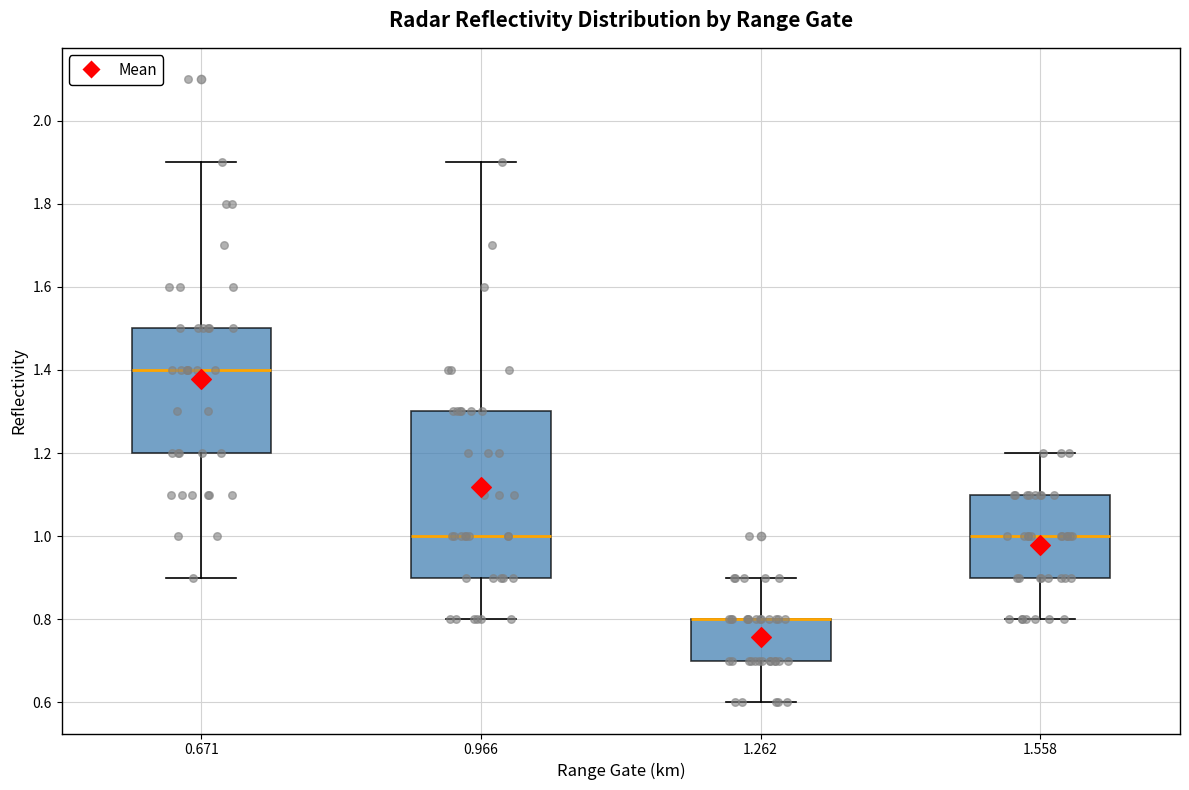

Reading left to right, transcribe this box plot: for each box, give where its median line is, the range the box spans, and where its two whiskers end, as read against the y-axis. The values are not printed on the chart, so give them approximately, as read against the axis.

0.671: median 1.4, box 1.2 to 1.5, whiskers 0.9 to 1.9
0.966: median 1.0, box 0.9 to 1.3, whiskers 0.8 to 1.9
1.262: median 0.8 (drawn on the box's upper edge), box 0.7 to 0.8, whiskers 0.6 to 0.9
1.558: median 1.0, box 0.9 to 1.1, whiskers 0.8 to 1.2